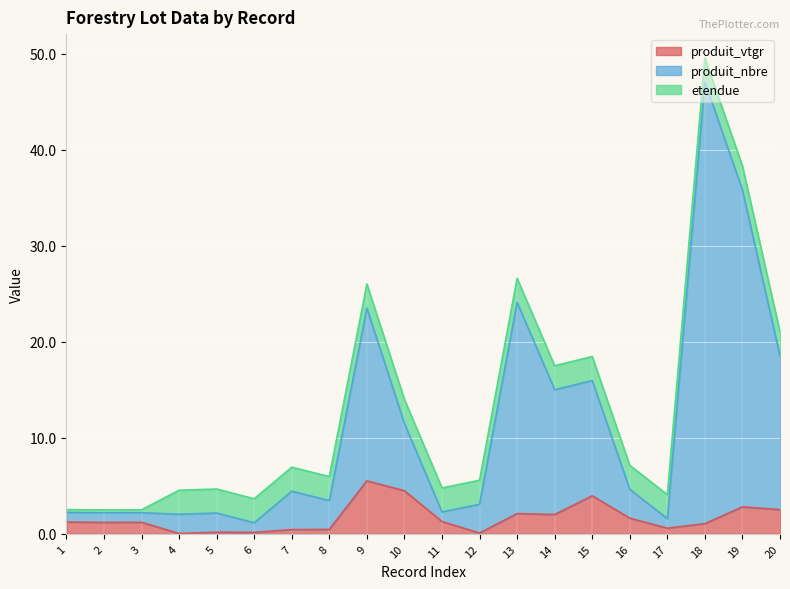

Which series changed the most between 11 and 18?

produit_nbre